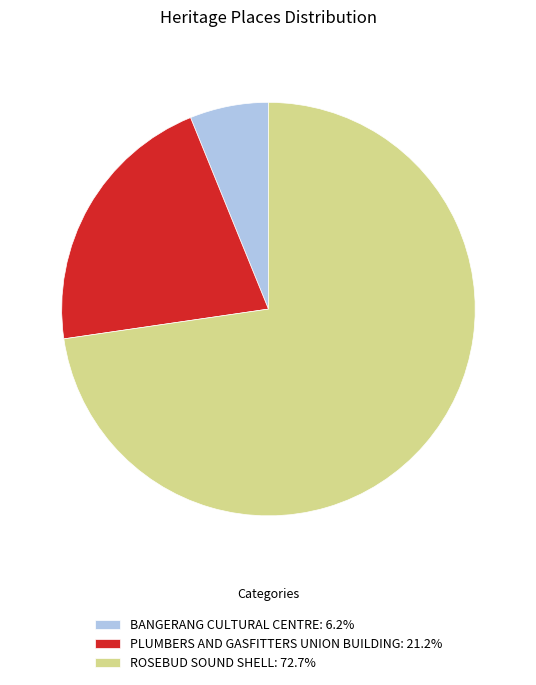

How many slices are in this pie chart?

3